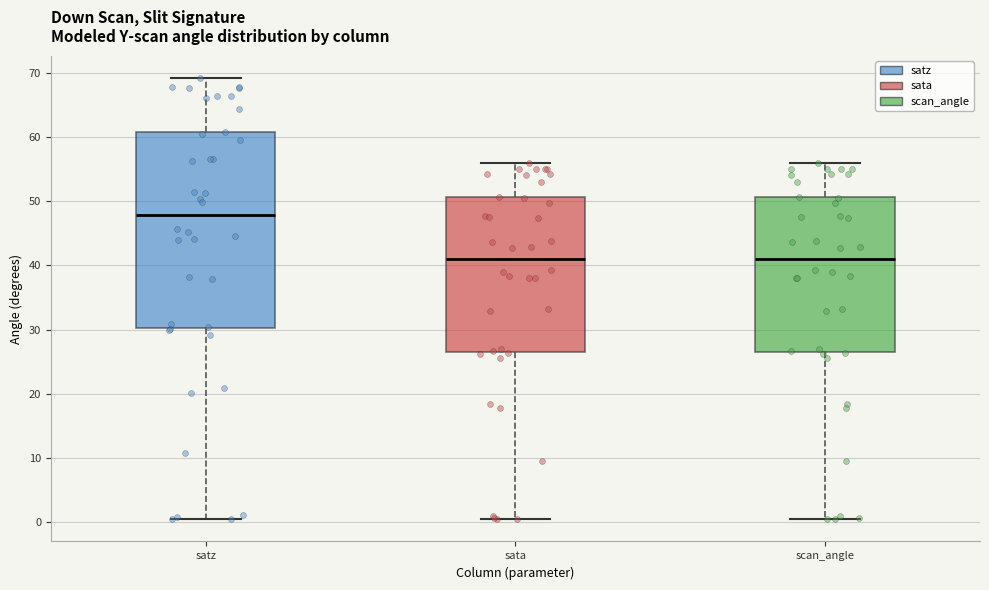

Reading left to right, read every box against the y-axis: the position of its median line, the range the box covers, and the ends of its whiskers. The values are not printed on the chart, so give them approximately, as read against the axis.

satz: median 48, box 30 to 61, whiskers 1 to 69
sata: median 41, box 26 to 51, whiskers 0 to 56
scan_angle: median 41, box 26 to 51, whiskers 0 to 56